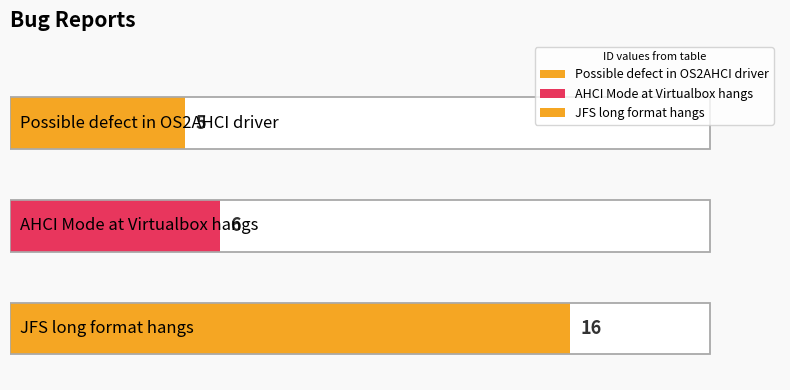

True or false: the data shows 6 at AHCI Mode at Virtualbox hangs.

True